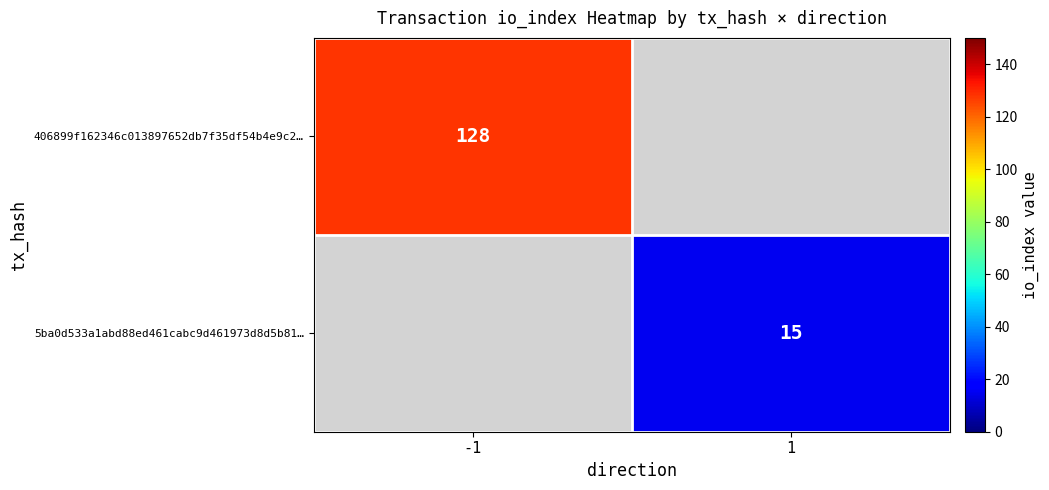

The value of 5ba0d533a1abd88ed461cabc9d461973d8d5b81… at 1 is 15. True or false?

True